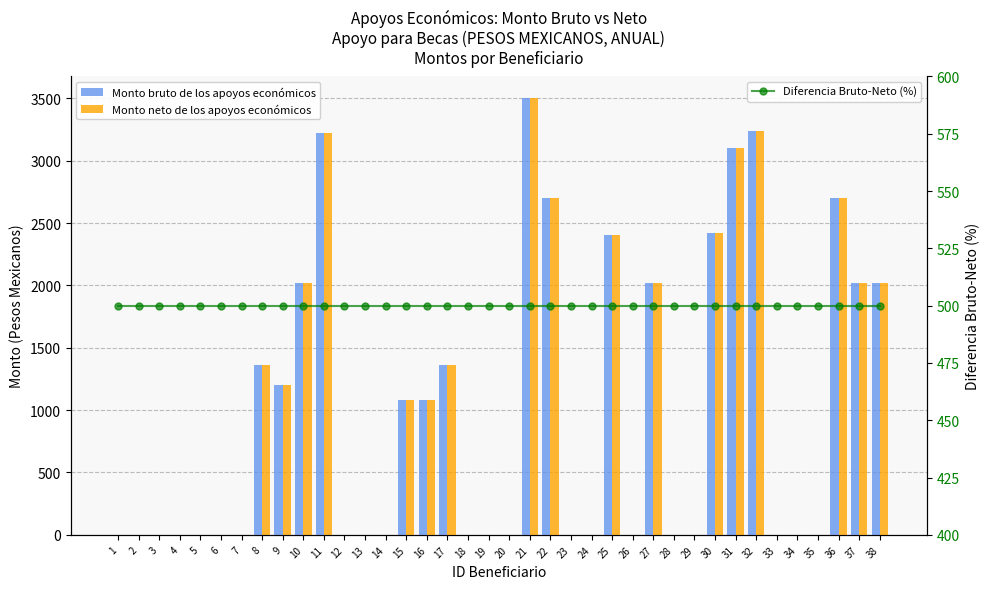

What are all the series names shown in the legend?

Monto bruto de los apoyos económicos, Monto neto de los apoyos económicos, Diferencia Bruto-Neto (%)